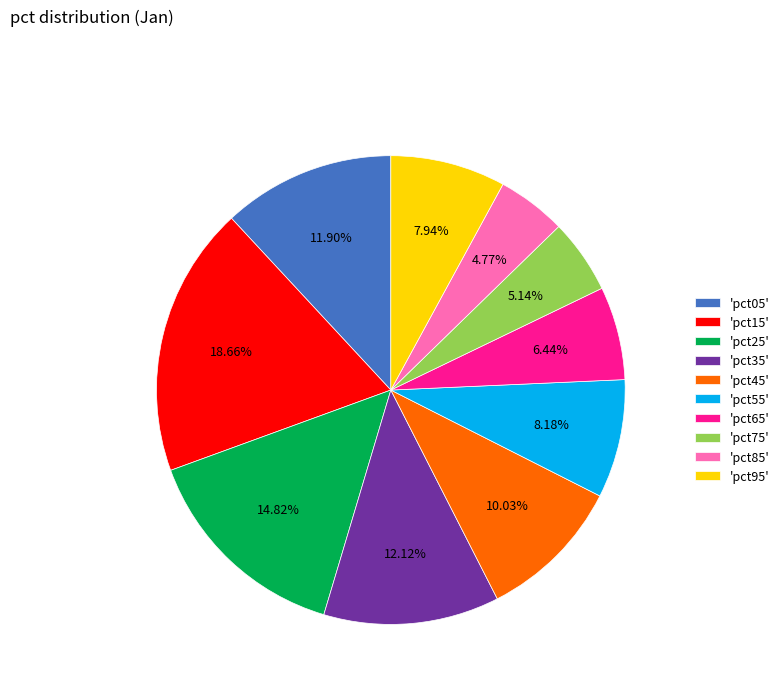

What is the largest slice in the pie chart?

'pct15'